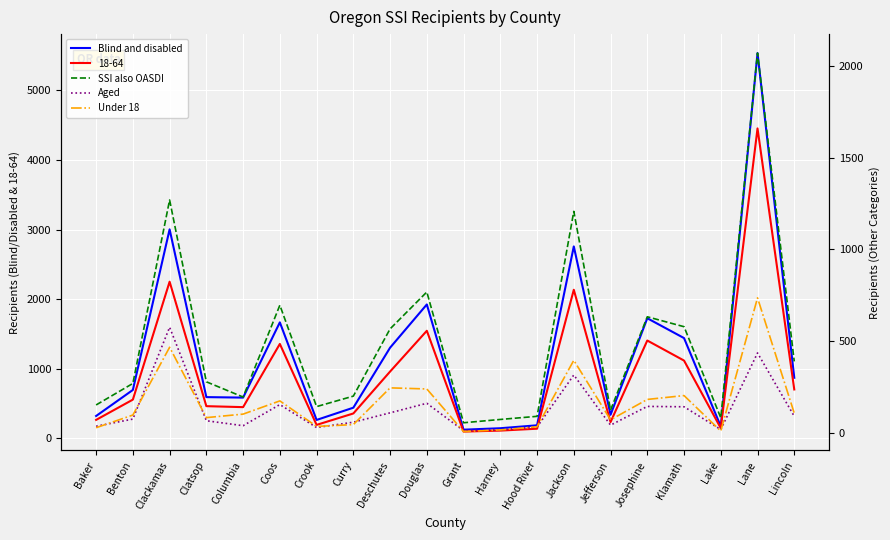

True or false: Blind and disabled and Aged cross at least once.

False